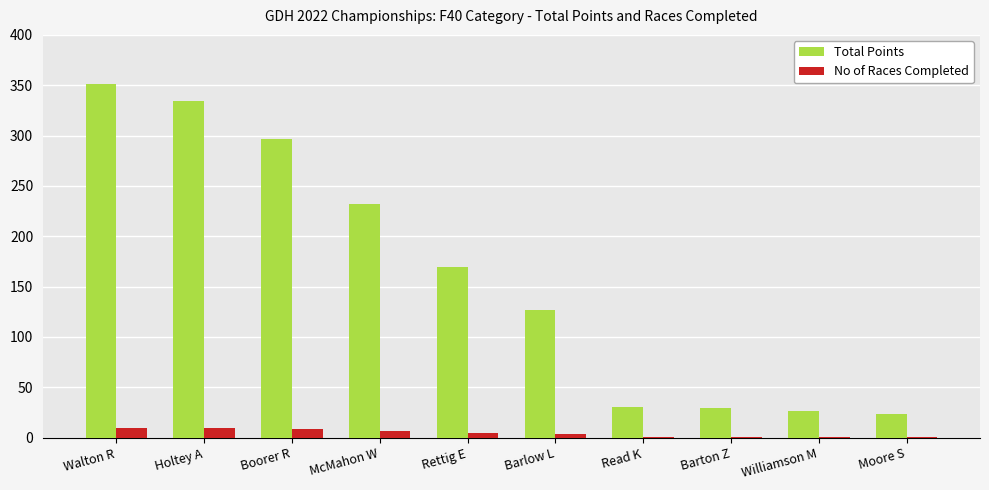

Count the number of data series in this chart.

2